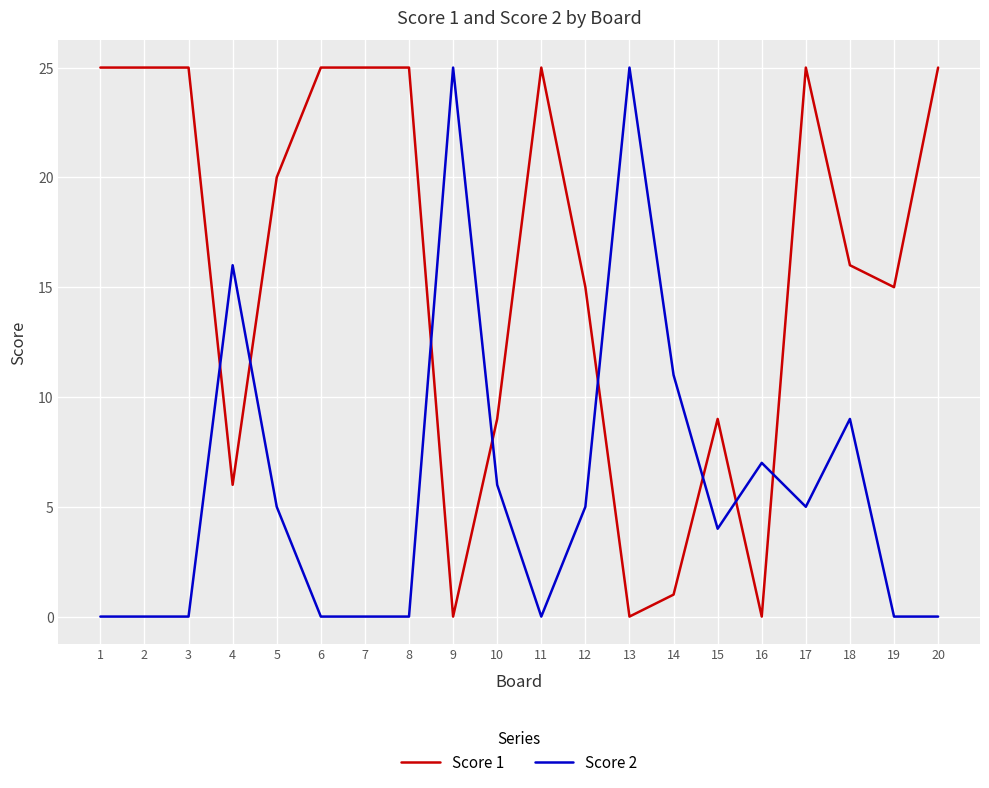

How many times do Score 2 and Score 1 cross each other?

8